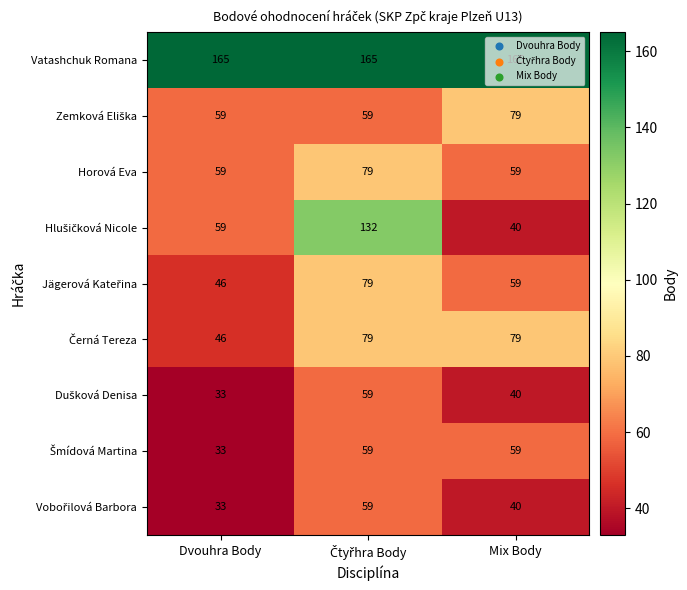

What is the difference between the highest and lowest values at Mix Body?

125